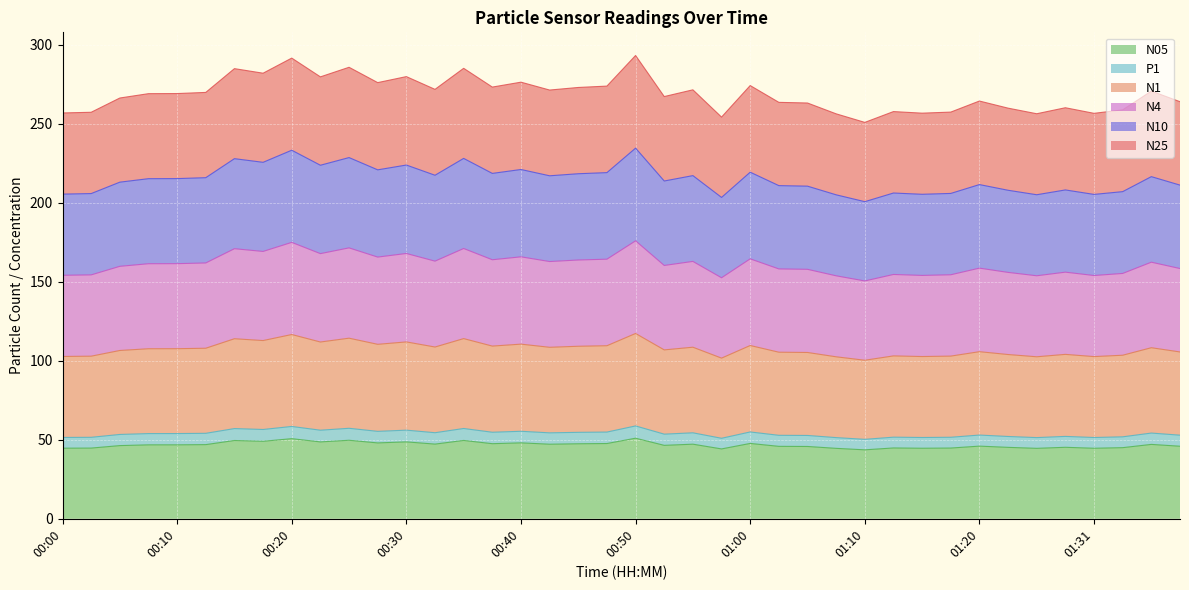

Where is P1 nearest to the value 54?

00:13